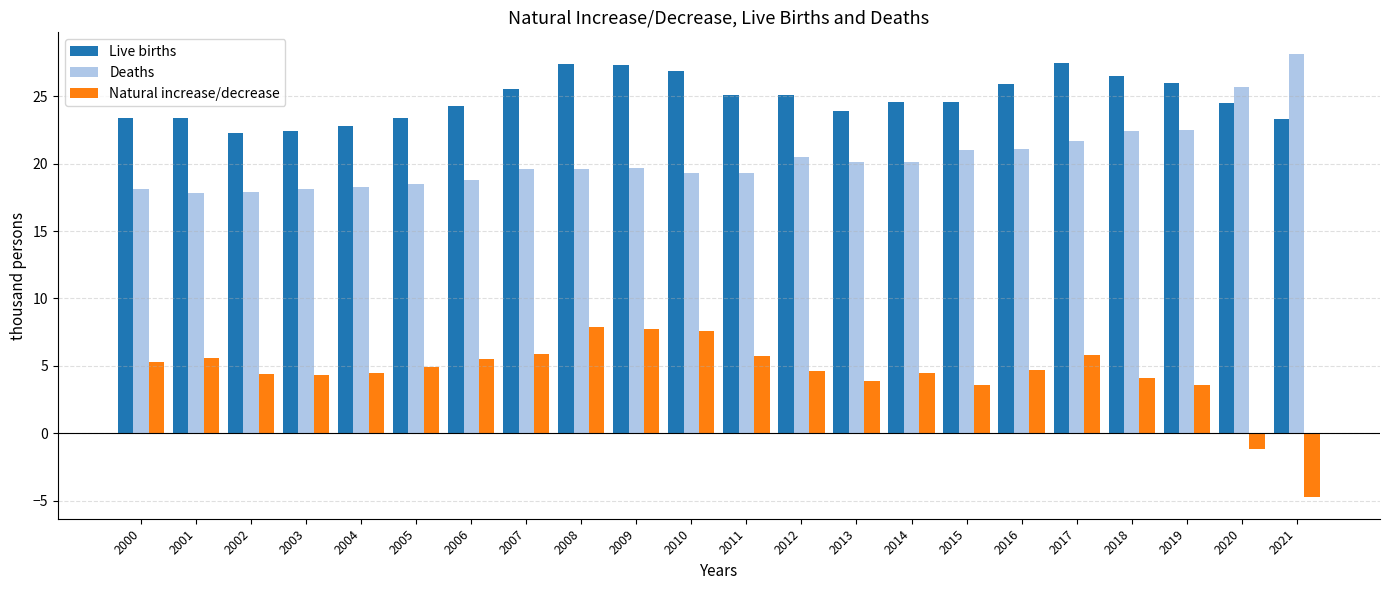

What value does the Natural increase/decrease series have at 2019?

3.6